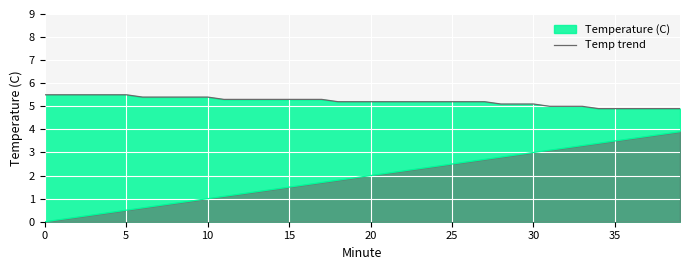

Count the number of data series in this chart.

2